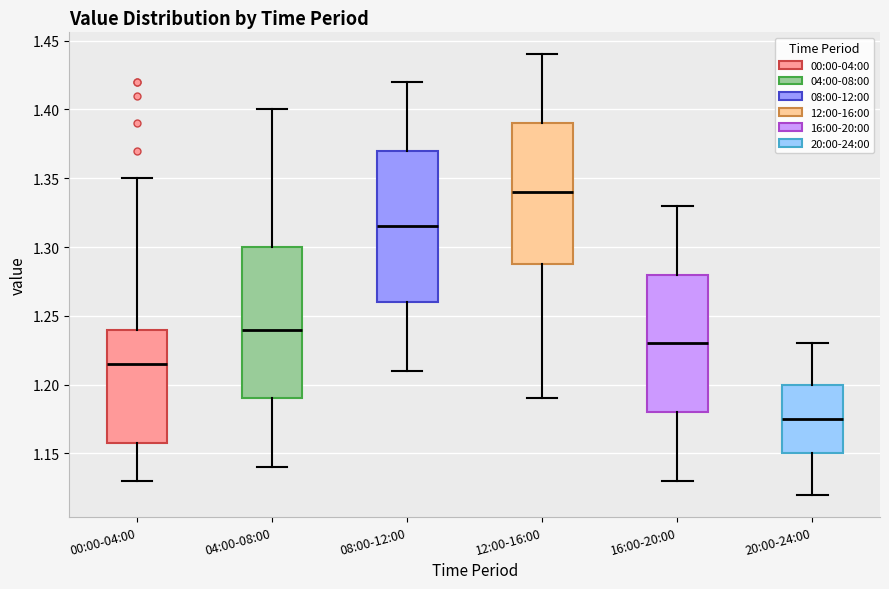

Reading left to right, transcribe this box plot: for each box, give where its median line is, the range the box spans, and where its two whiskers end, as read against the y-axis. The values are not printed on the chart, so give them approximately, as read against the axis.

00:00-04:00: median 1.215, box 1.160 to 1.240, whiskers 1.130 to 1.350
04:00-08:00: median 1.240, box 1.190 to 1.300, whiskers 1.140 to 1.400
08:00-12:00: median 1.315, box 1.260 to 1.370, whiskers 1.210 to 1.420
12:00-16:00: median 1.340, box 1.290 to 1.390, whiskers 1.190 to 1.440
16:00-20:00: median 1.230, box 1.180 to 1.280, whiskers 1.130 to 1.330
20:00-24:00: median 1.175, box 1.150 to 1.200, whiskers 1.120 to 1.230